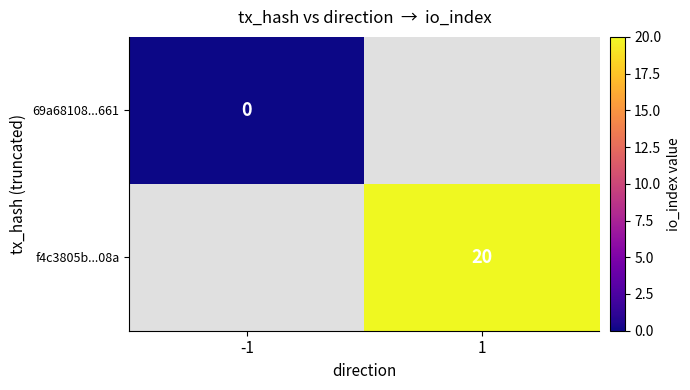

The f4c3805b...08a series shows 20 at 1. True or false?

True